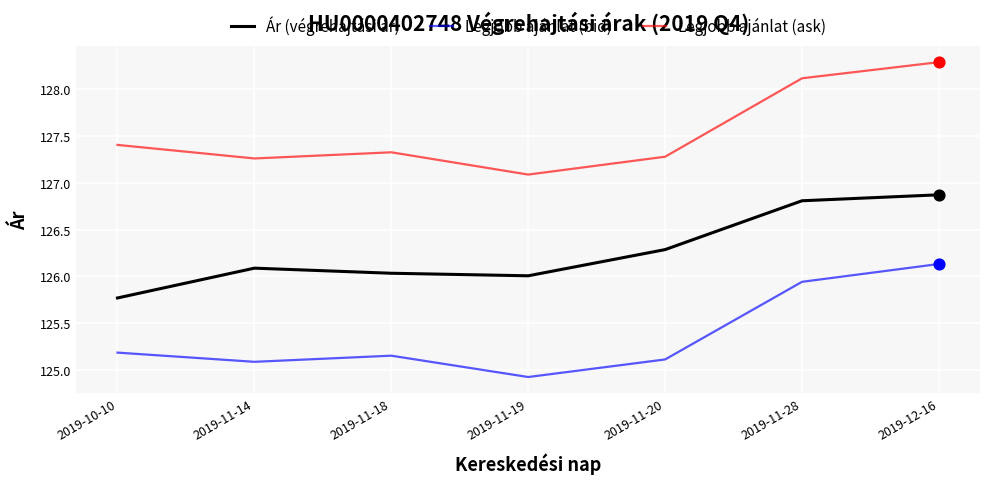

What is the total value across all series at 2019-11-20?

378.7